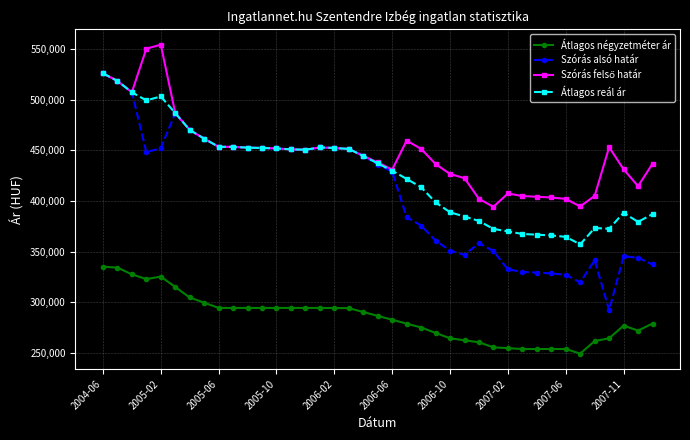

What is the lowest value of the Átlagos reál ár series?

357220